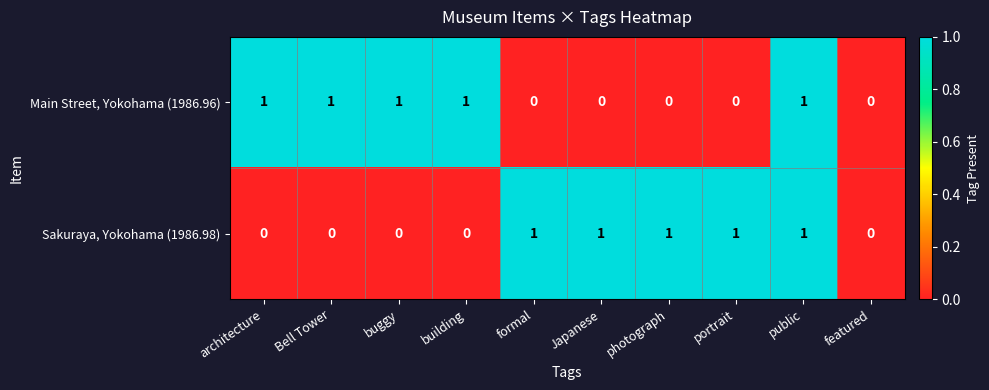

Reading left to right, list all the values displayed in this chart.

Main Street, Yokohama (1986.96): 1	1	1	1	0	0	0	0	1	0
Sakuraya, Yokohama (1986.98): 0	0	0	0	1	1	1	1	1	0